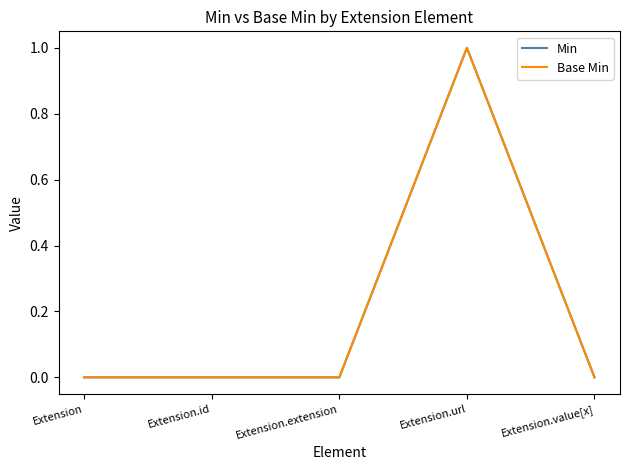

Reading right to left, what are all the values shown in this chart?

Min: 0	1	0	0	0
Base Min: 0	1	0	0	0